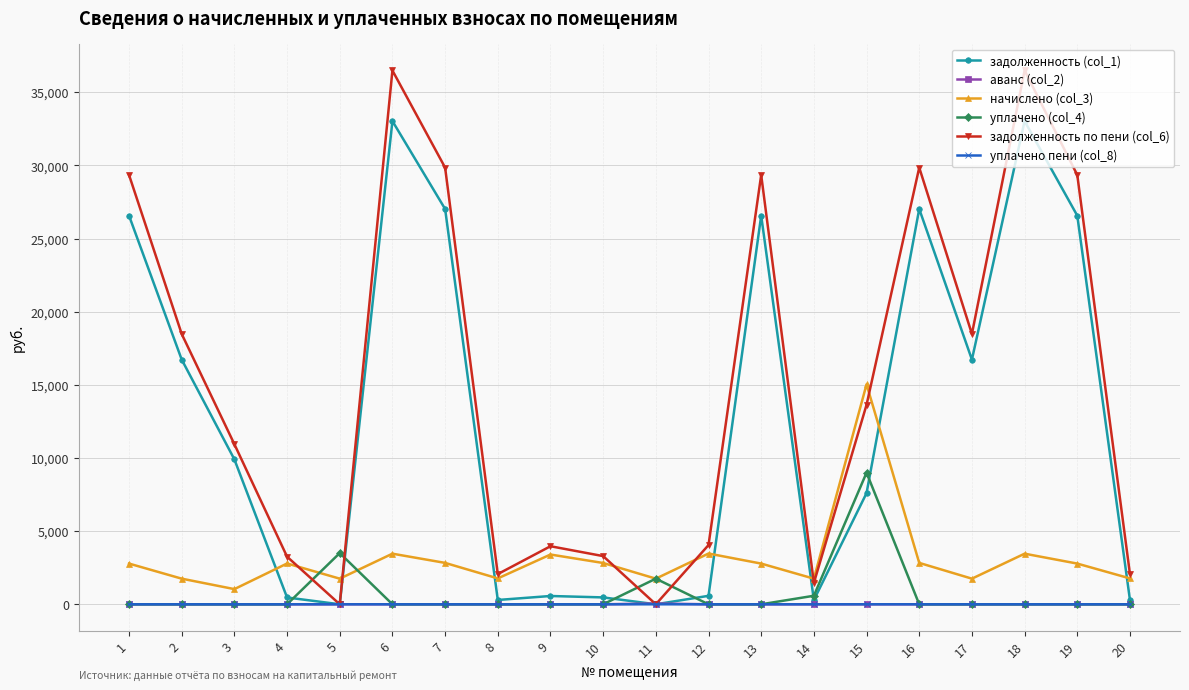

What are all the series names shown in the legend?

задолженность (col_1), аванс (col_2), начислено (col_3), уплачено (col_4), задолженность по пени (col_6), уплачено пени (col_8)